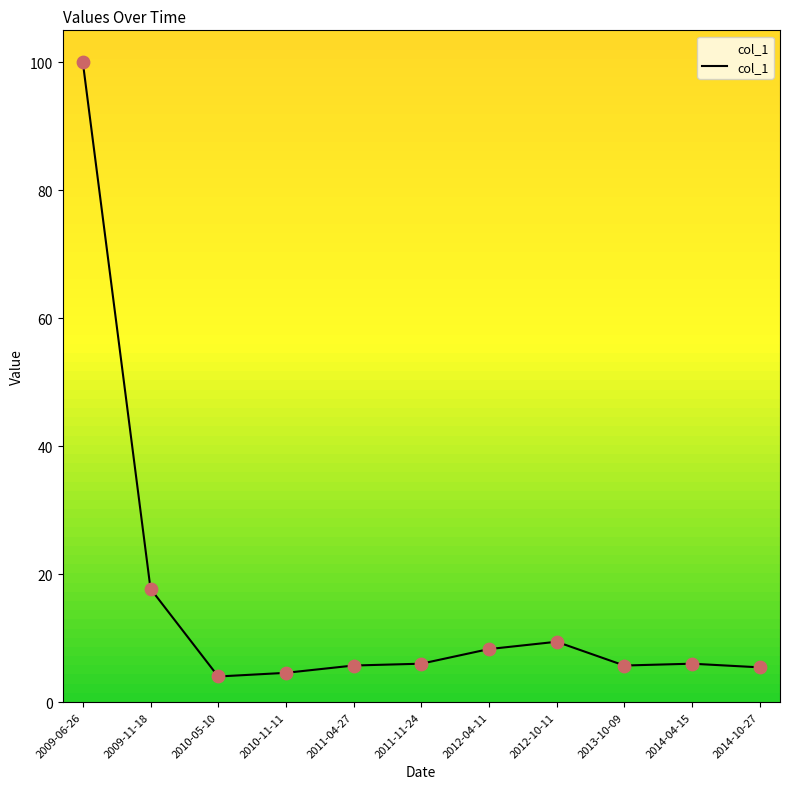

What is the ratio of the value at 2014-10-27 to the value at 2012-10-11?

0.6